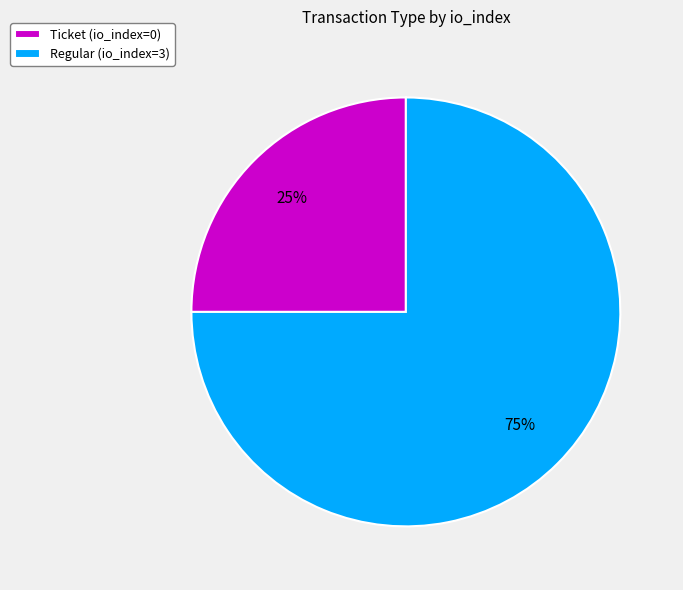

Which slice is the smallest?

Ticket (io_index=0)